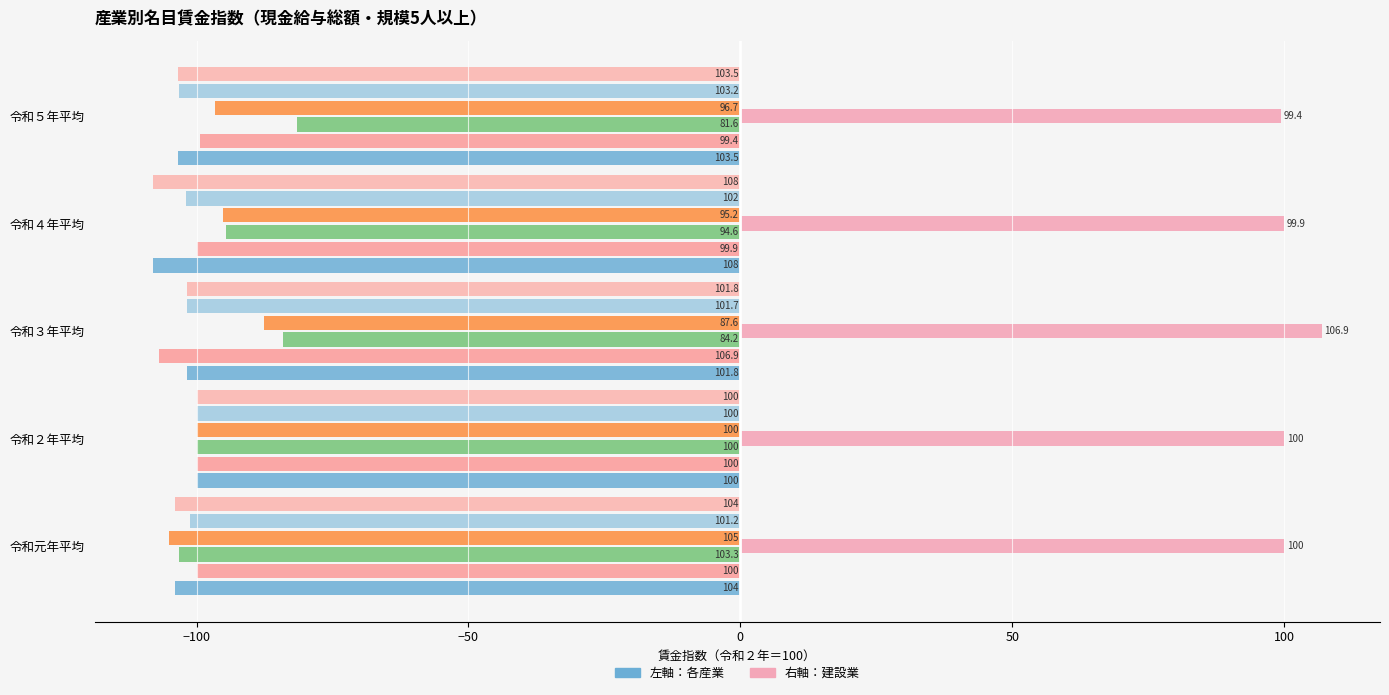

What is the label of the 4th bar from the right?

令和２年平均